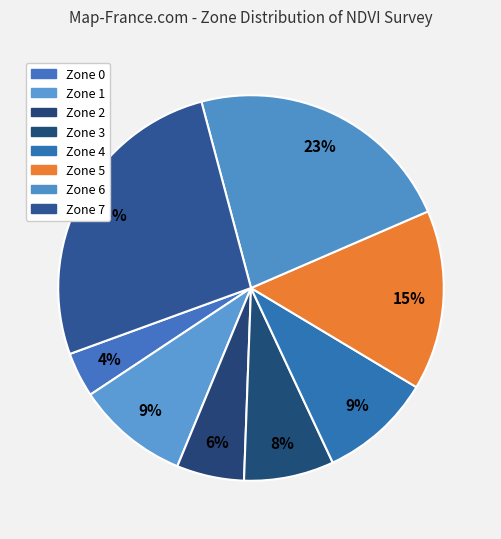

Count the number of slices in the pie.

8